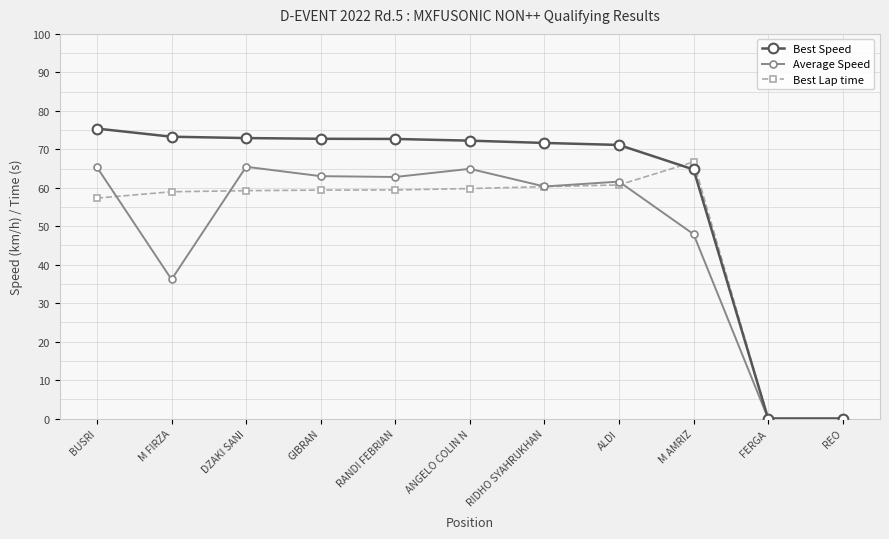

What is the total value across all series at M FIRZA?

168.4